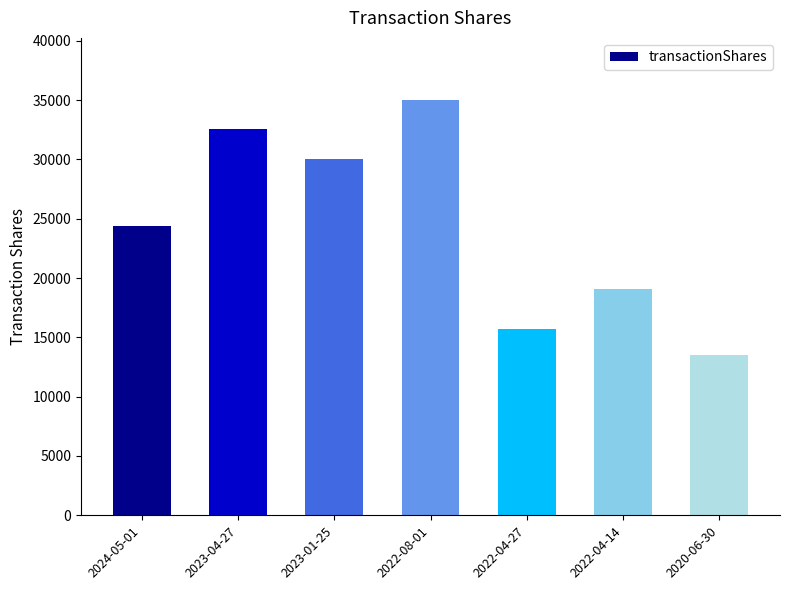

What is the change in value from 2023-04-27 to 2022-04-14?

-13457